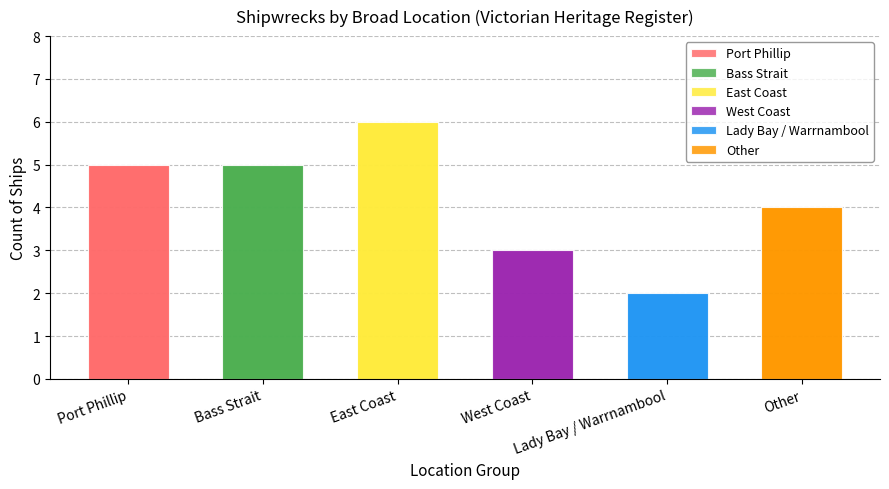

True or false: the data shows 5 at Port Phillip.

True